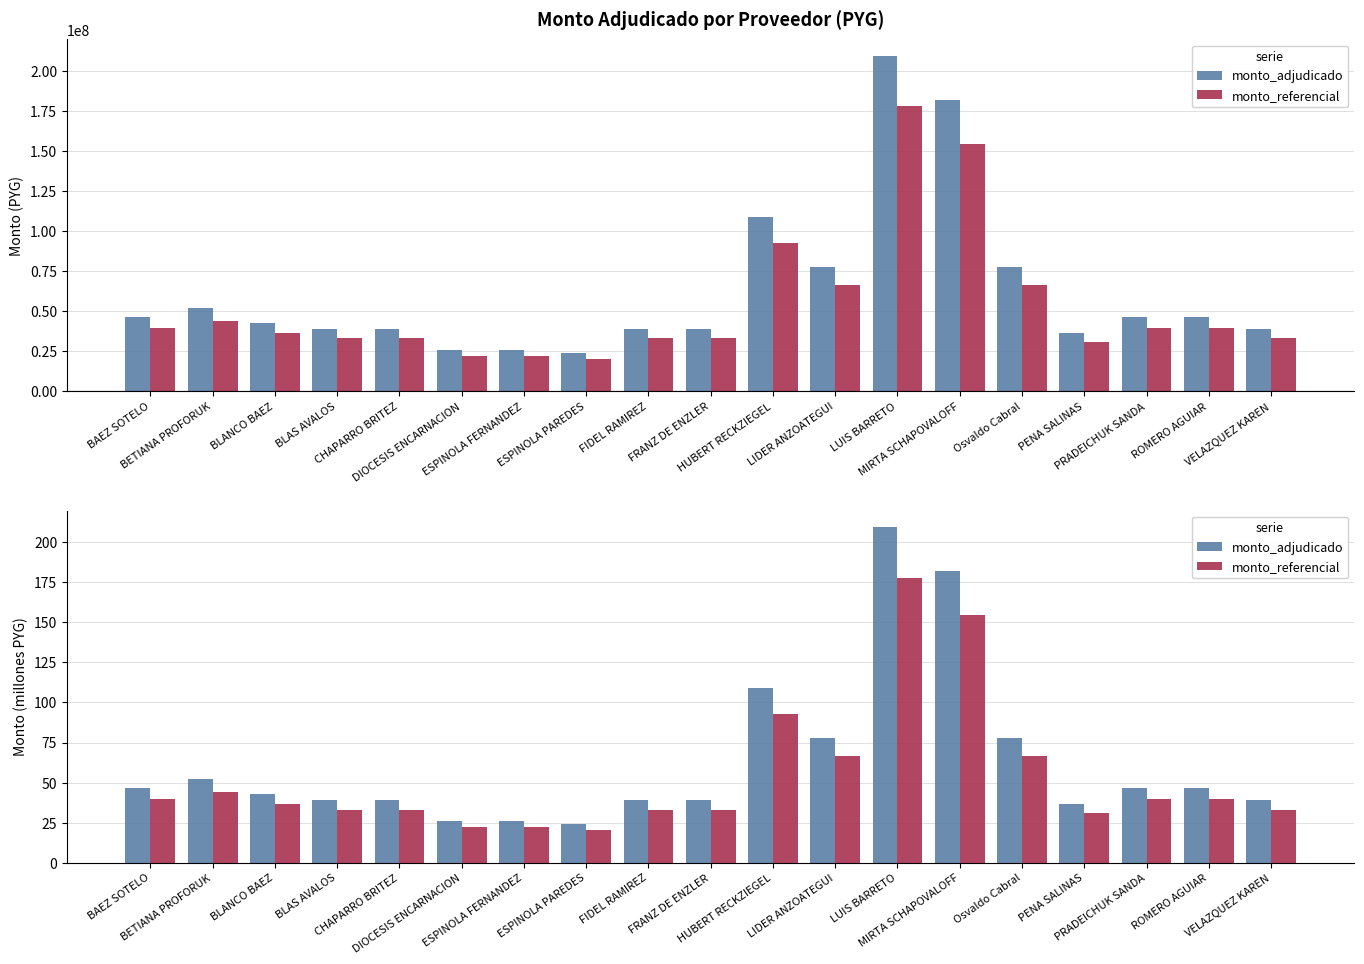

Are the bars grouped side by side (vs. stacked)?

Yes